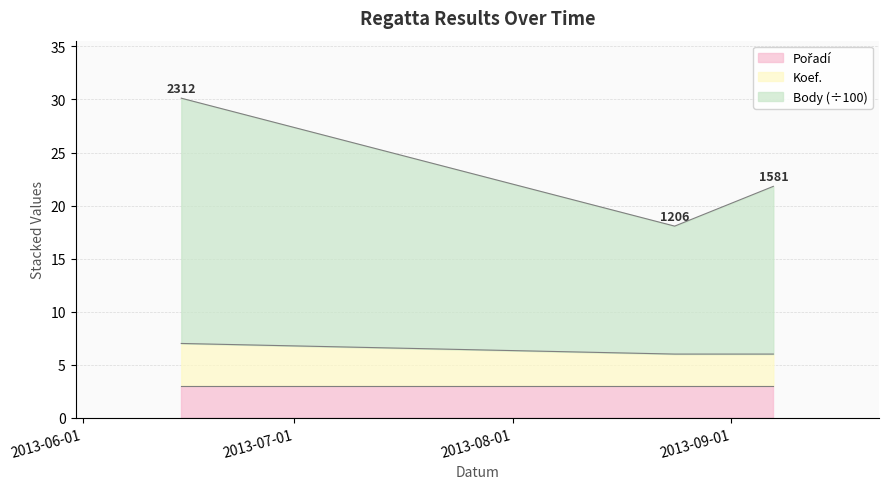

How many data points in Body are above 21?

2